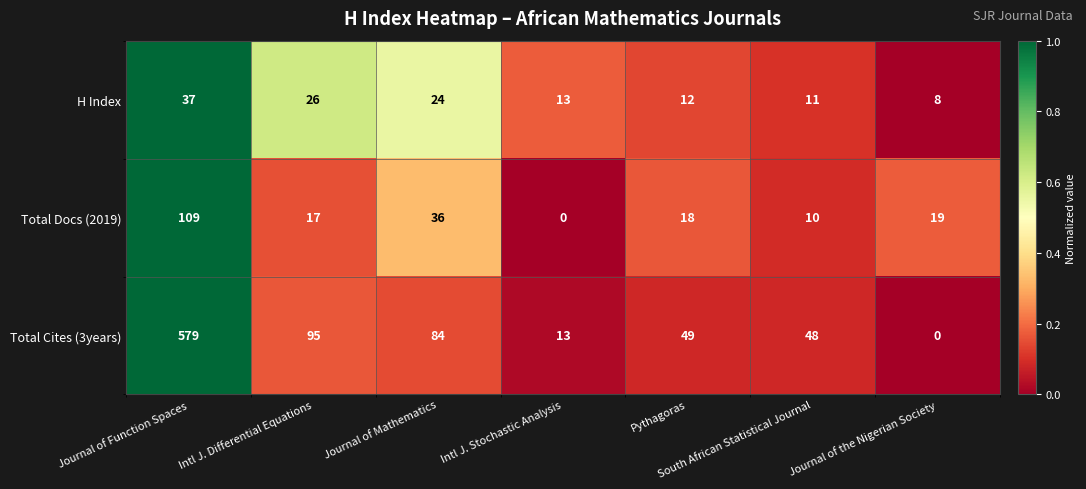

At how many categories does at least one series exceed 0?

7